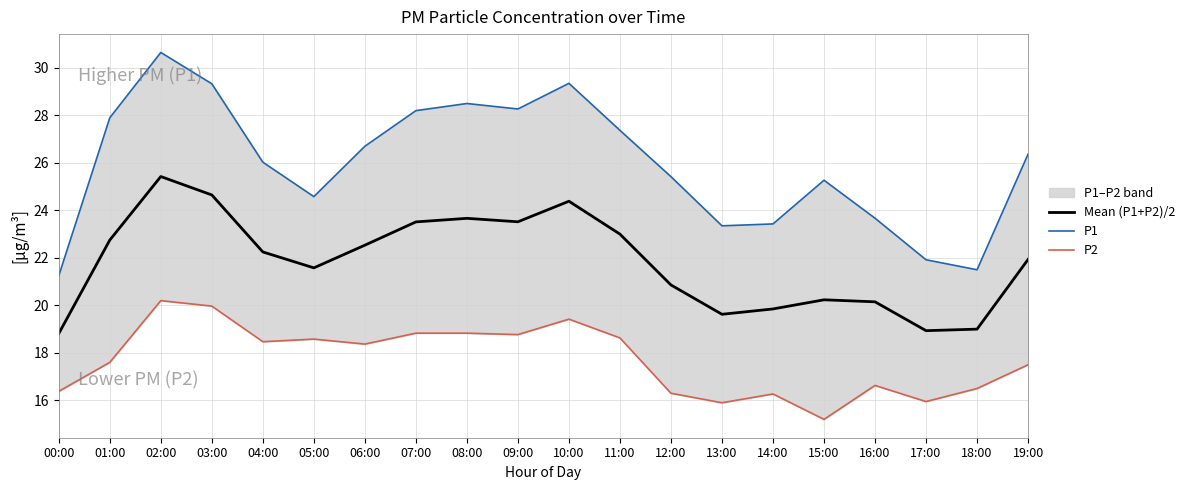

Which series has the largest total across all categories?

P1